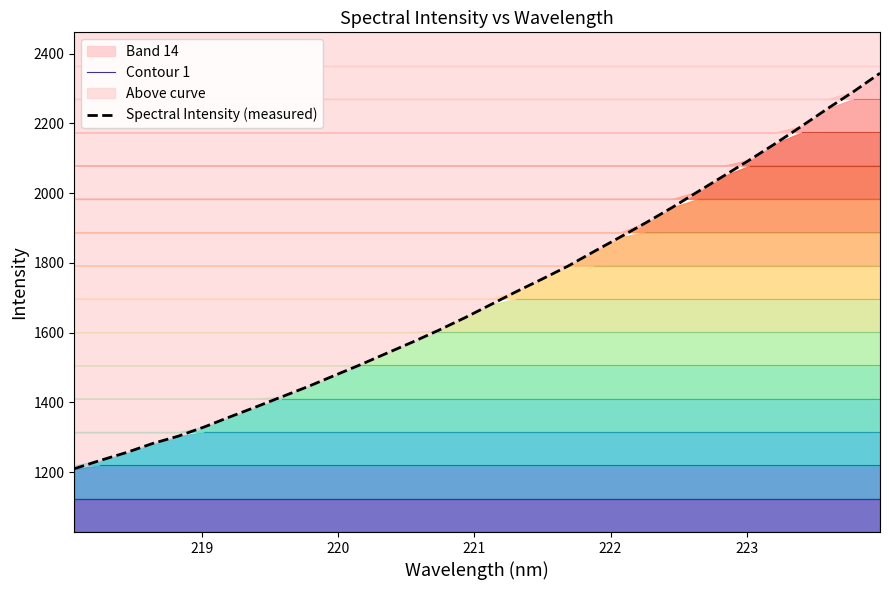

What is the sum of all Spectral Intensity (measured) values?

54458.7